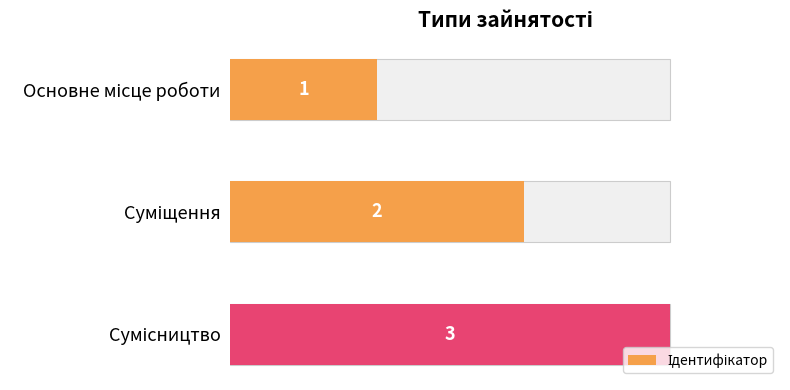

Count the values in the range 1 to 3.

3